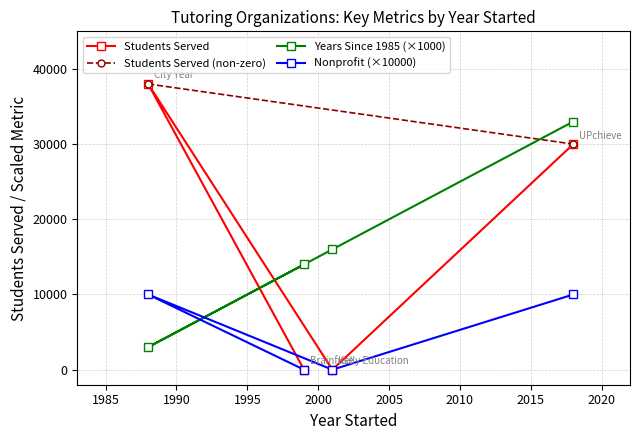

What is the difference between the highest and lowest values at Brainfuse?

14000